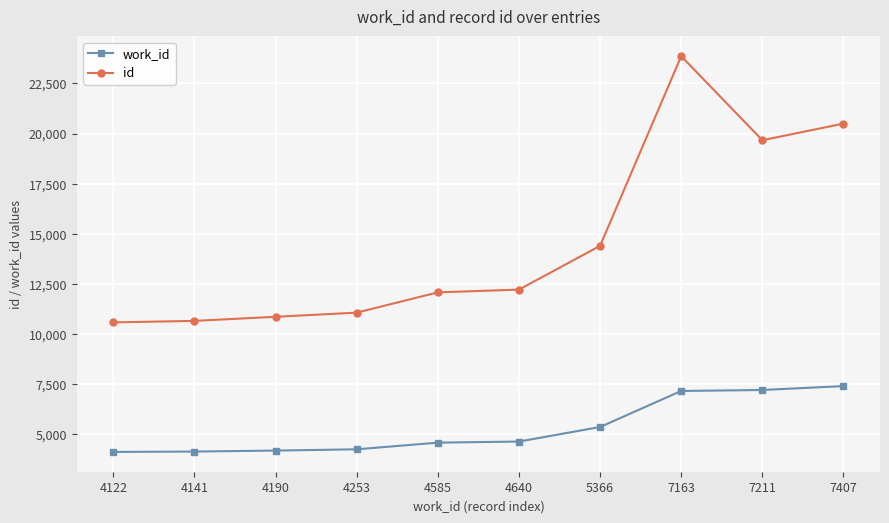

What is the spread (max minus min) of values at 7163?

16698